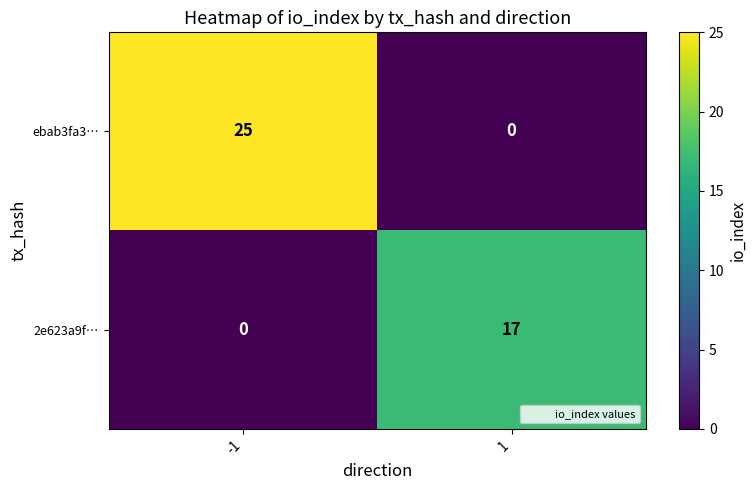

What is the maximum value shown in the chart?

25